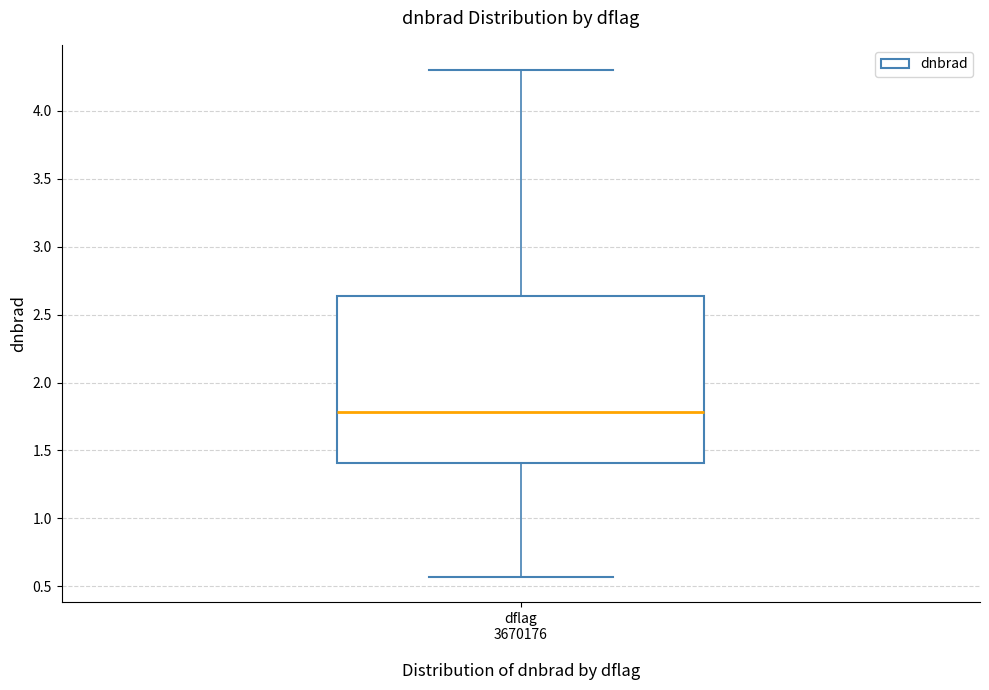

Transcribe this box plot: give where the median line is, the range the box spans, and where the two whiskers end, as read against the y-axis. The values are not printed on the chart, so give them approximately, as read against the axis.

median 1.80, box 1.40 to 2.65, whiskers 0.55 to 4.30